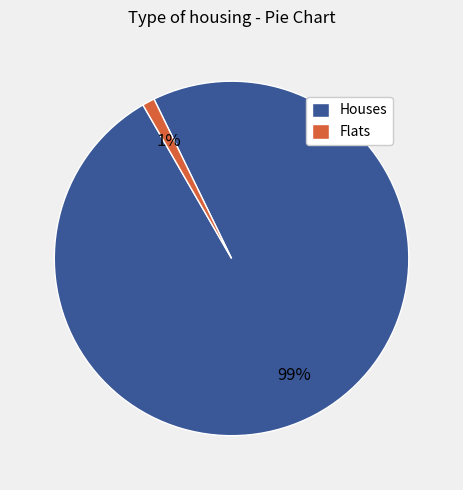

Which category has the smallest portion of the pie?

Flats